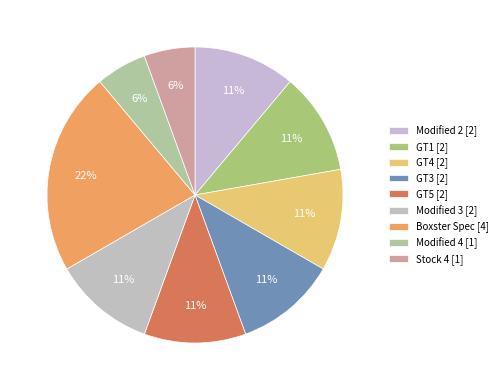

Rank the categories by value from lowest to highest.

Modified 4, Stock 4, Modified 2, GT1, GT4, GT3, GT5, Modified 3, Boxster Spec